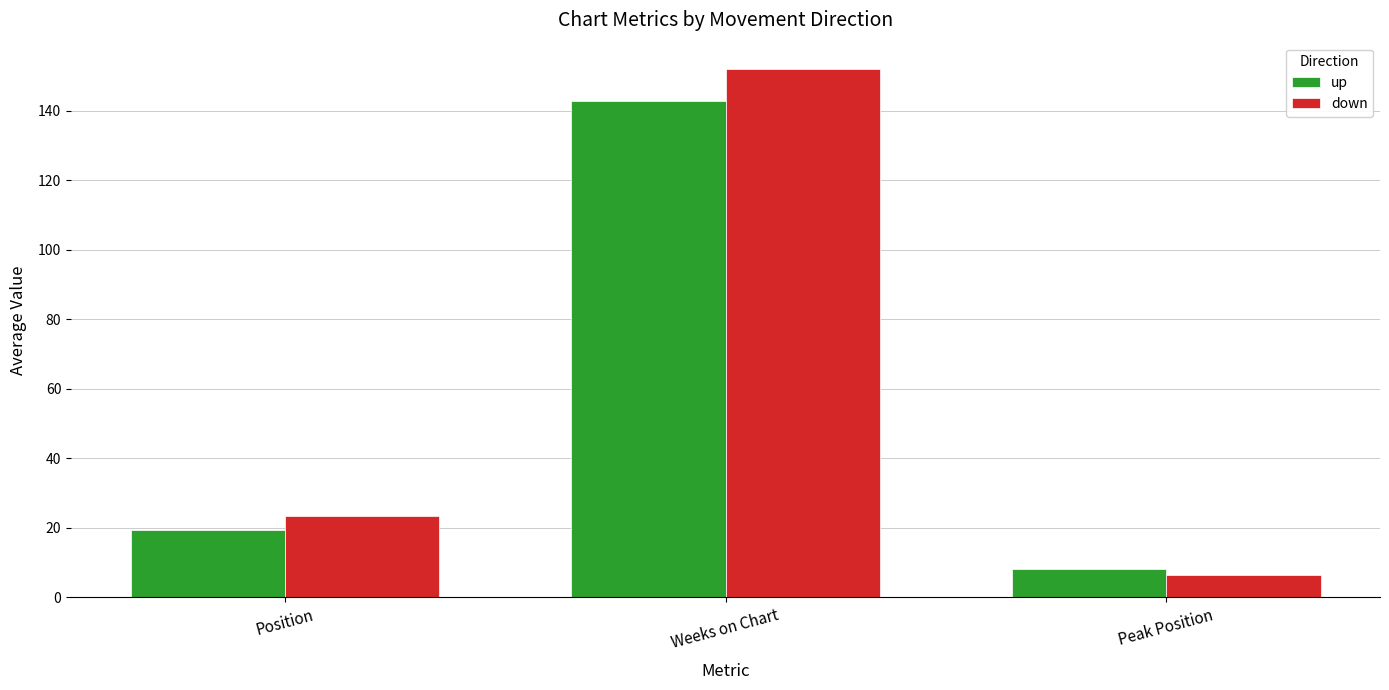

Which series changed the most between Position and Peak Position?

down